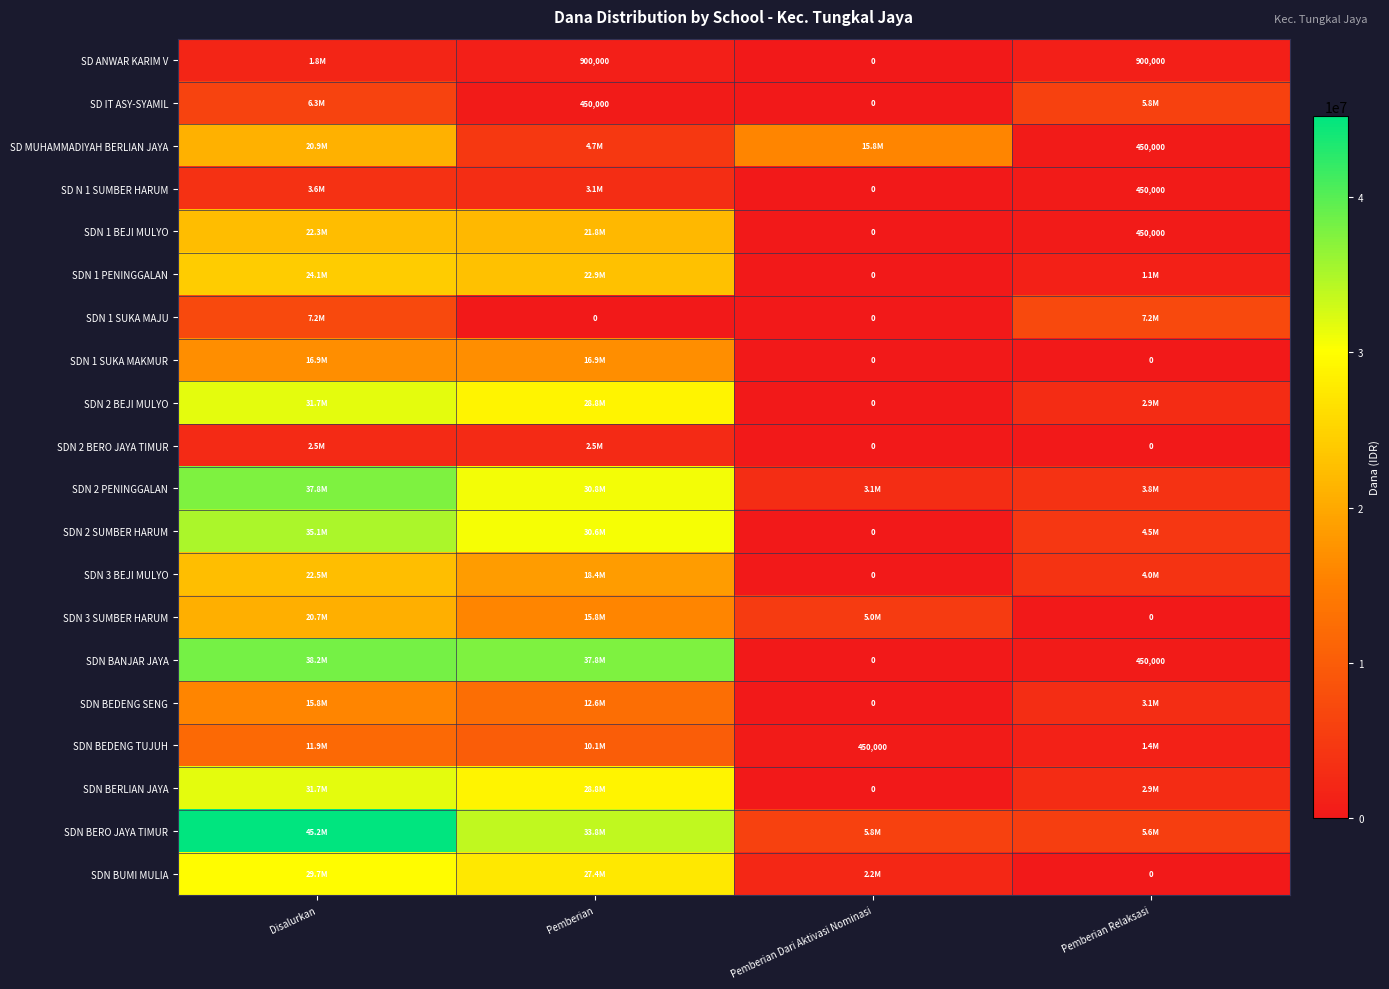

Is the value of SDN 2 BERO JAYA TIMUR at Disalurkan greater than the value of SDN 1 BEJI MULYO at Pemberian Relaksasi?

Yes